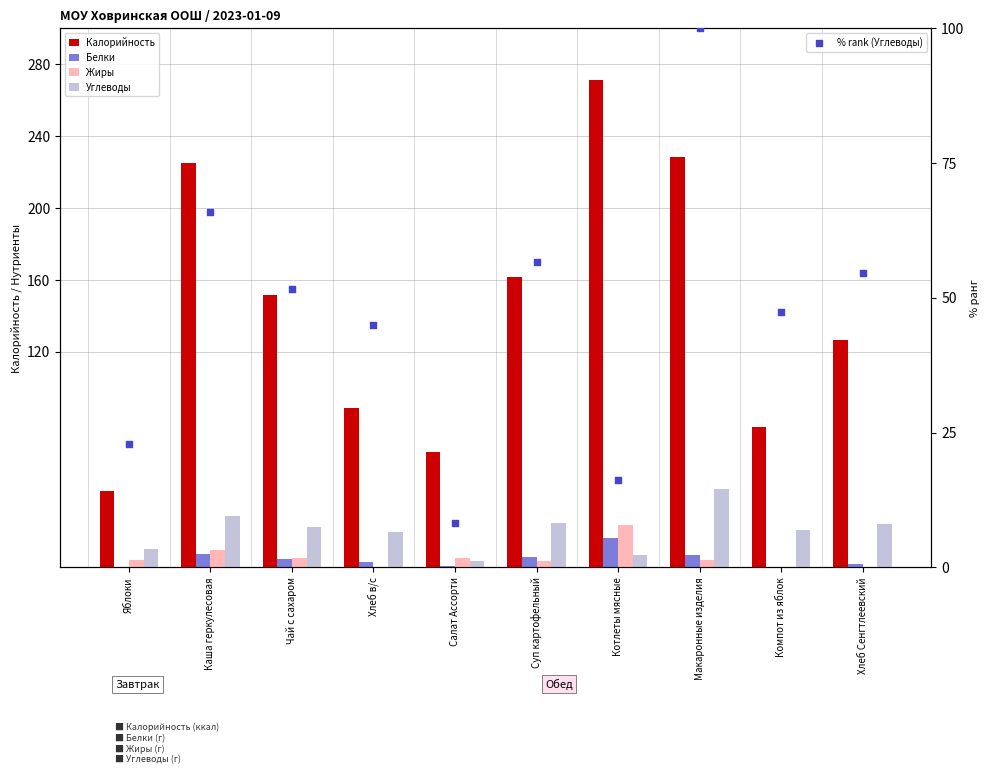

Which series reaches the maximum Y coordinate?

Калорийность